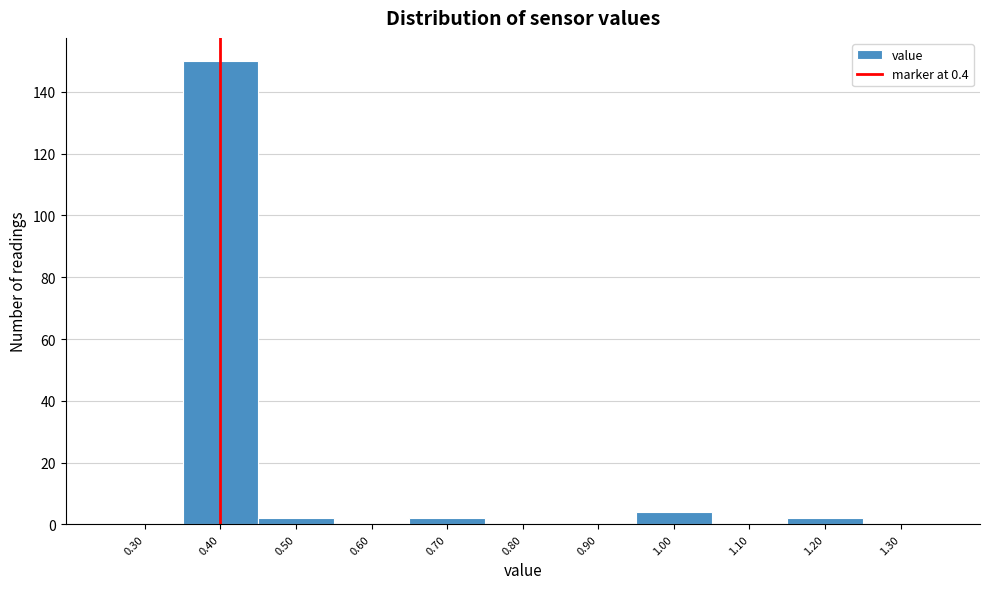

Reading left to right, list every bar in this chart as the range it spans on the x-axis followed by its height. The values are not printed on the chart, so give them approximately, as read against the axis.

0.25 to 0.35: 0
0.35 to 0.45: 150
0.45 to 0.55: 2
0.55 to 0.65: 0
0.65 to 0.75: 2
0.75 to 0.85: 0
0.85 to 0.95: 0
0.95 to 1.05: 4
1.05 to 1.15: 0
1.15 to 1.25: 2
1.25 to 1.35: 0